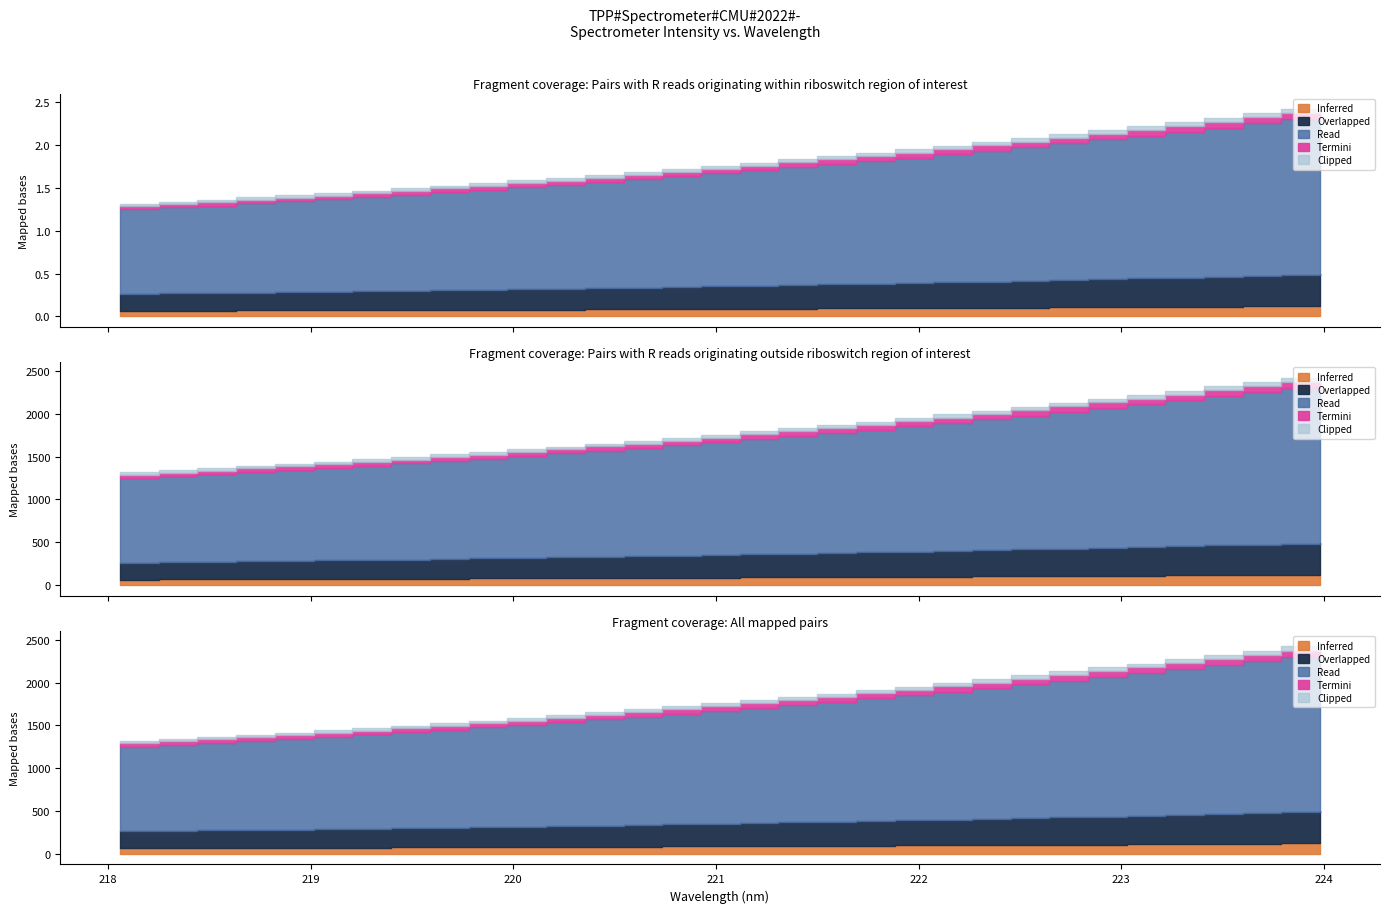

What is the difference between the values at 218.0596 and 220.7354?

405.4